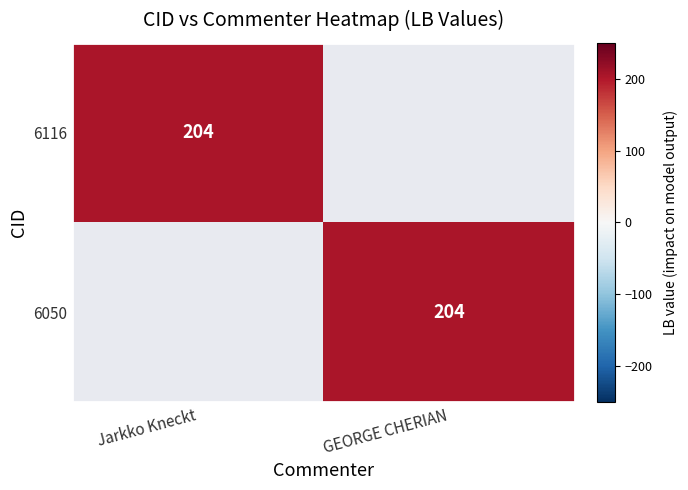

What is the total value across all series at Jarkko Kneckt?

204